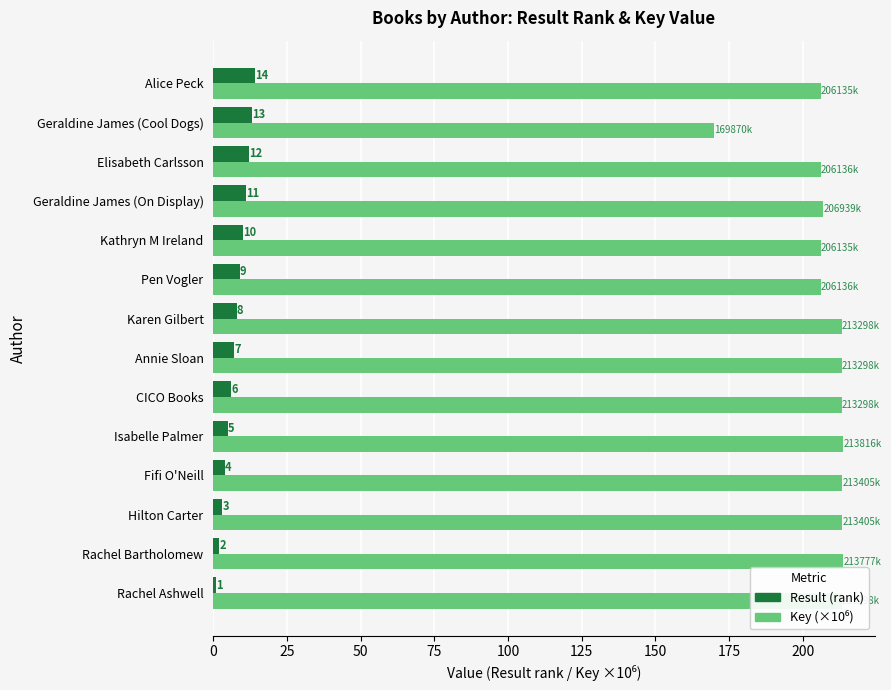

True or false: Result (rank) has a value of 5.0 at Isabelle Palmer.

True